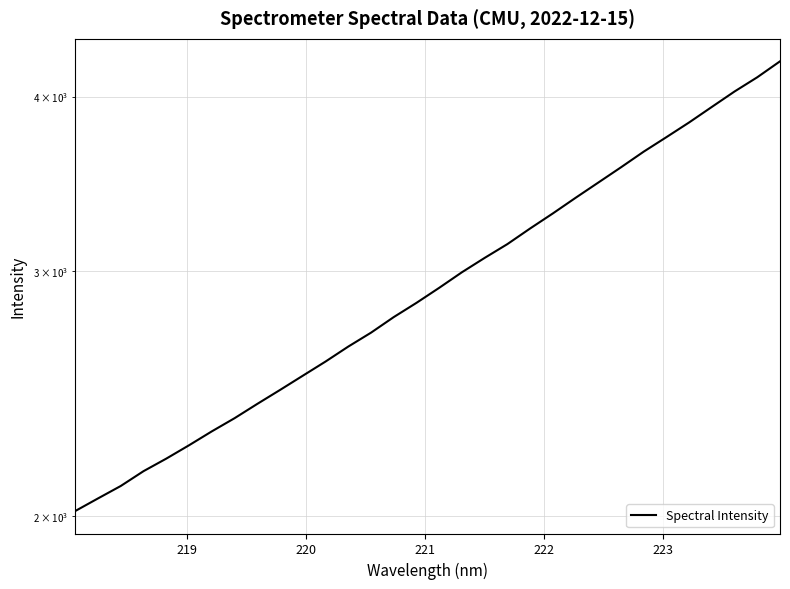

True or false: there are more than 1 points higher than both neighbors.

False